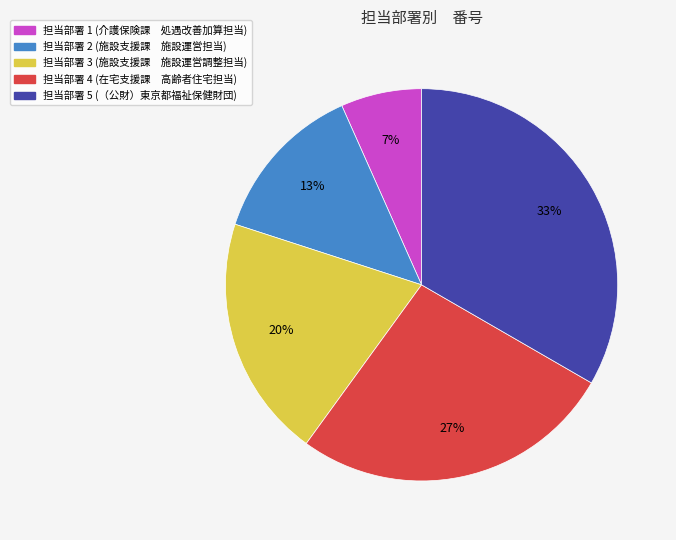

To the nearest percent, what is the average slice percentage?

20%